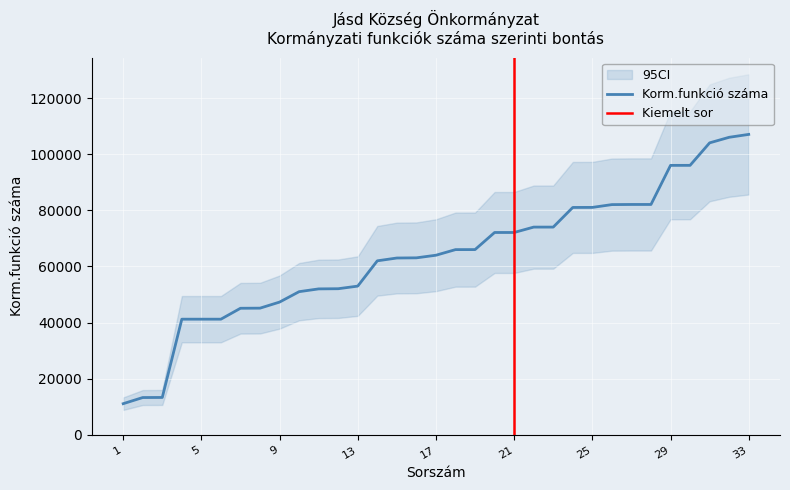

Reading left to right, extract all data points from this chart.

11130	13320	13350	41231	41232	41233	45120	45160	47320	51030	52020	52080	53010	62020	63020	63080	64010	66010	66020	72111	72112	74031	74032	81030	81045	82044	82091	82092	96015	96025	104037	106020	107051